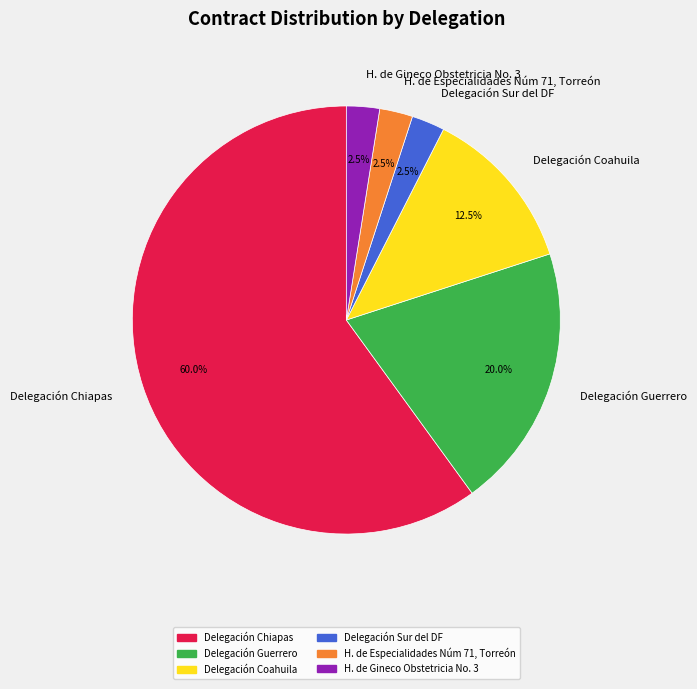

Is the sum of H. de Gineco Obstetricia No. 3 and H. de Especialidades Núm 71, Torreón greater than half?

No